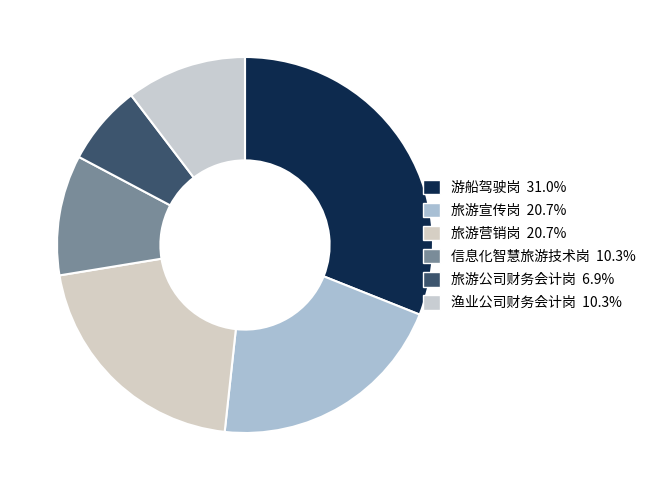

How much of the chart is everything except 旅游营销岗?

79.3%